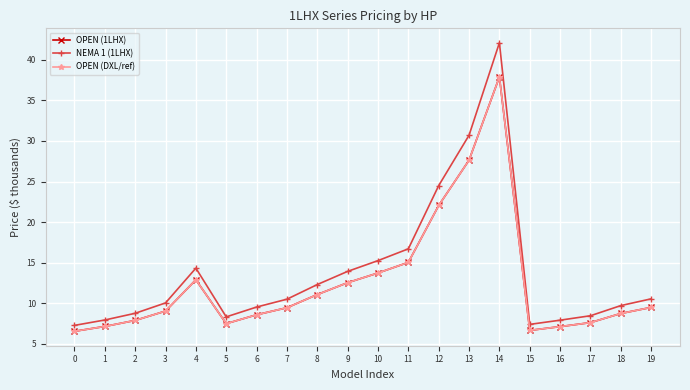

What is the difference between the maximum and minimum values in the OPEN (DXL/ref) series?

31.3